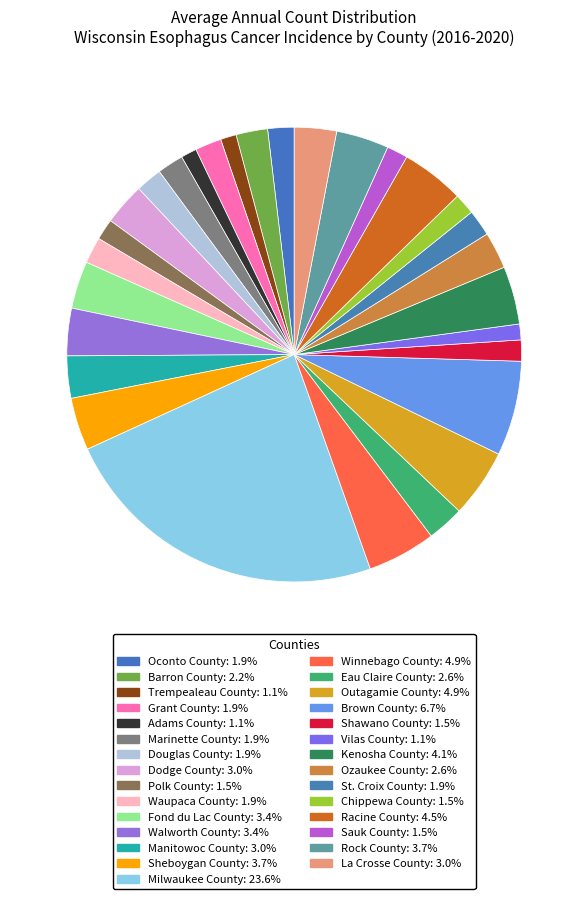

To the nearest percent, what percentage of the pie is Douglas County?

2%